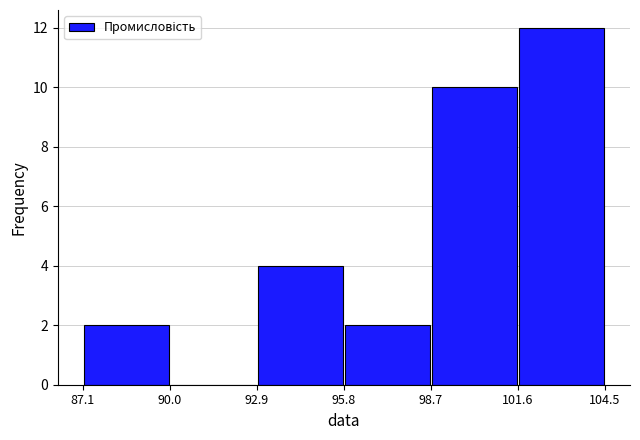

Reading left to right, transcribe this chart: for each bar, give the range it covers on the x-axis and its height. The values are not printed on the chart, so give them approximately, as read against the axis.

87.1 to 90.0: 2
90.0 to 92.9: 0
92.9 to 95.8: 4
95.8 to 98.7: 2
98.7 to 101.6: 10
101.6 to 104.5: 12